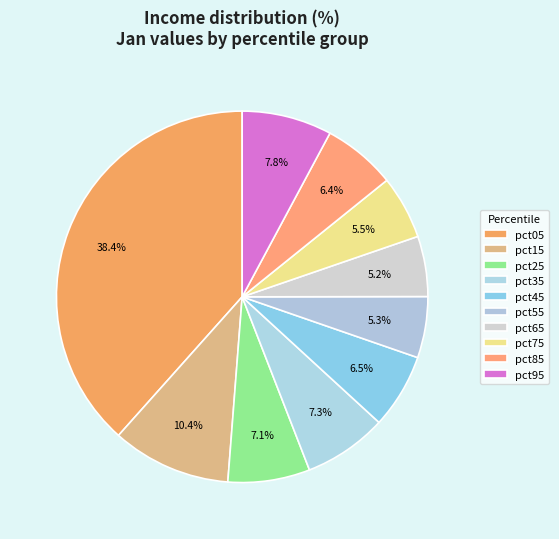

What percentage do pct75 and pct45 together represent?

12.0%